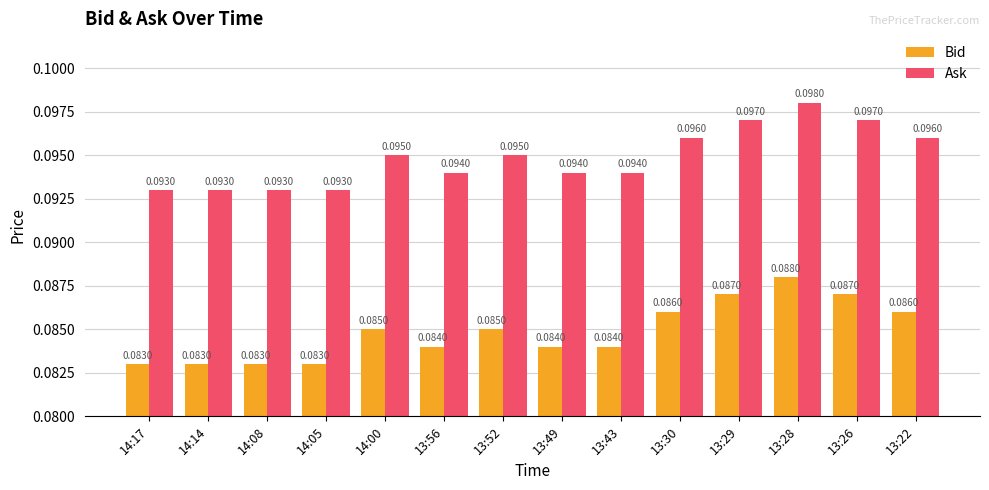

How many bars are there in total?

28